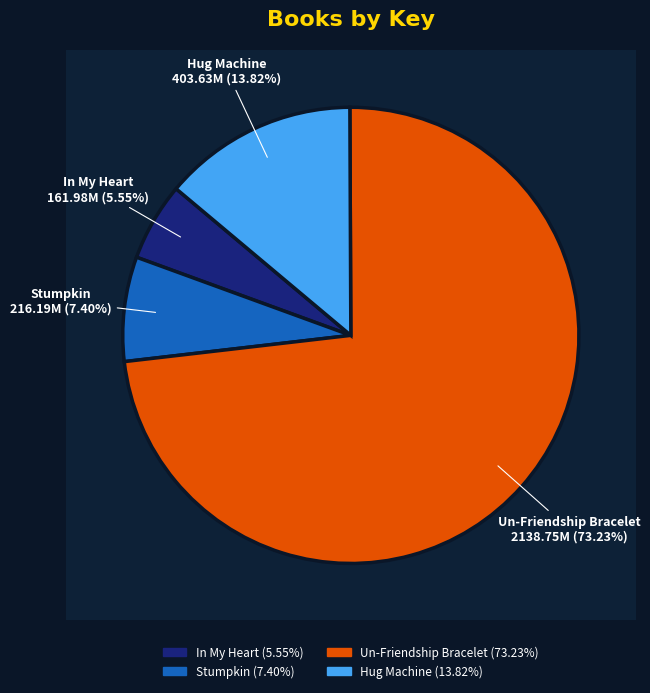

Do Hug Machine and Un-Friendship Bracelet together represent more than half of the pie?

Yes